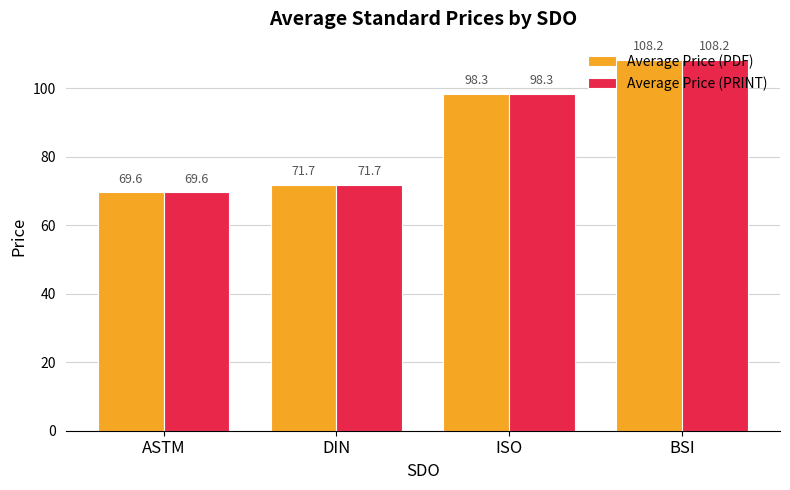

Reading left to right, transcribe all the data shown in this chart.

Average Price (PDF): 69.6	71.7	98.3	108.2
Average Price (PRINT): 69.6	71.7	98.3	108.2